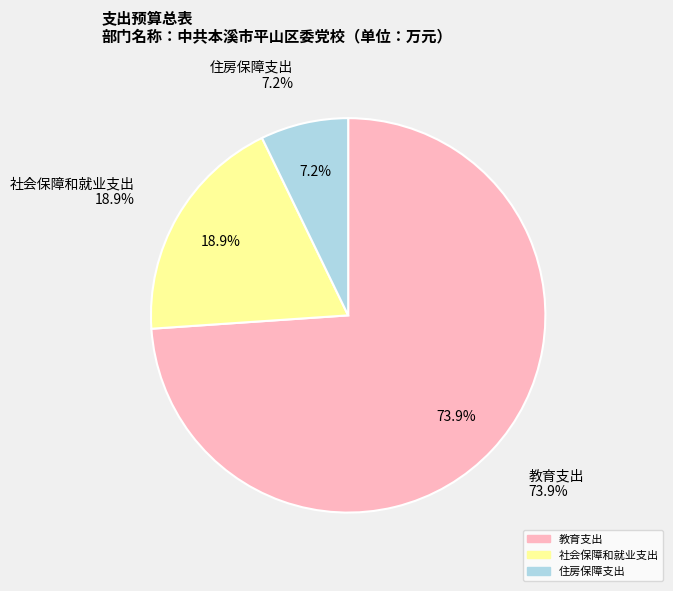

Is the sum of 社会保障和就业支出 and 教育支出 greater than half?

Yes